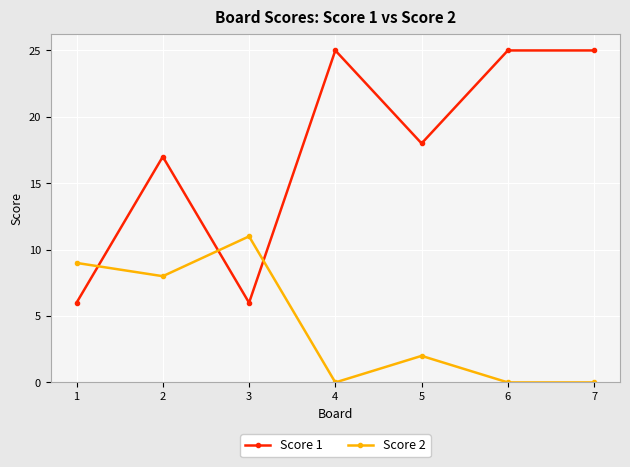

Where is Score 1 nearest to the value 15?

2